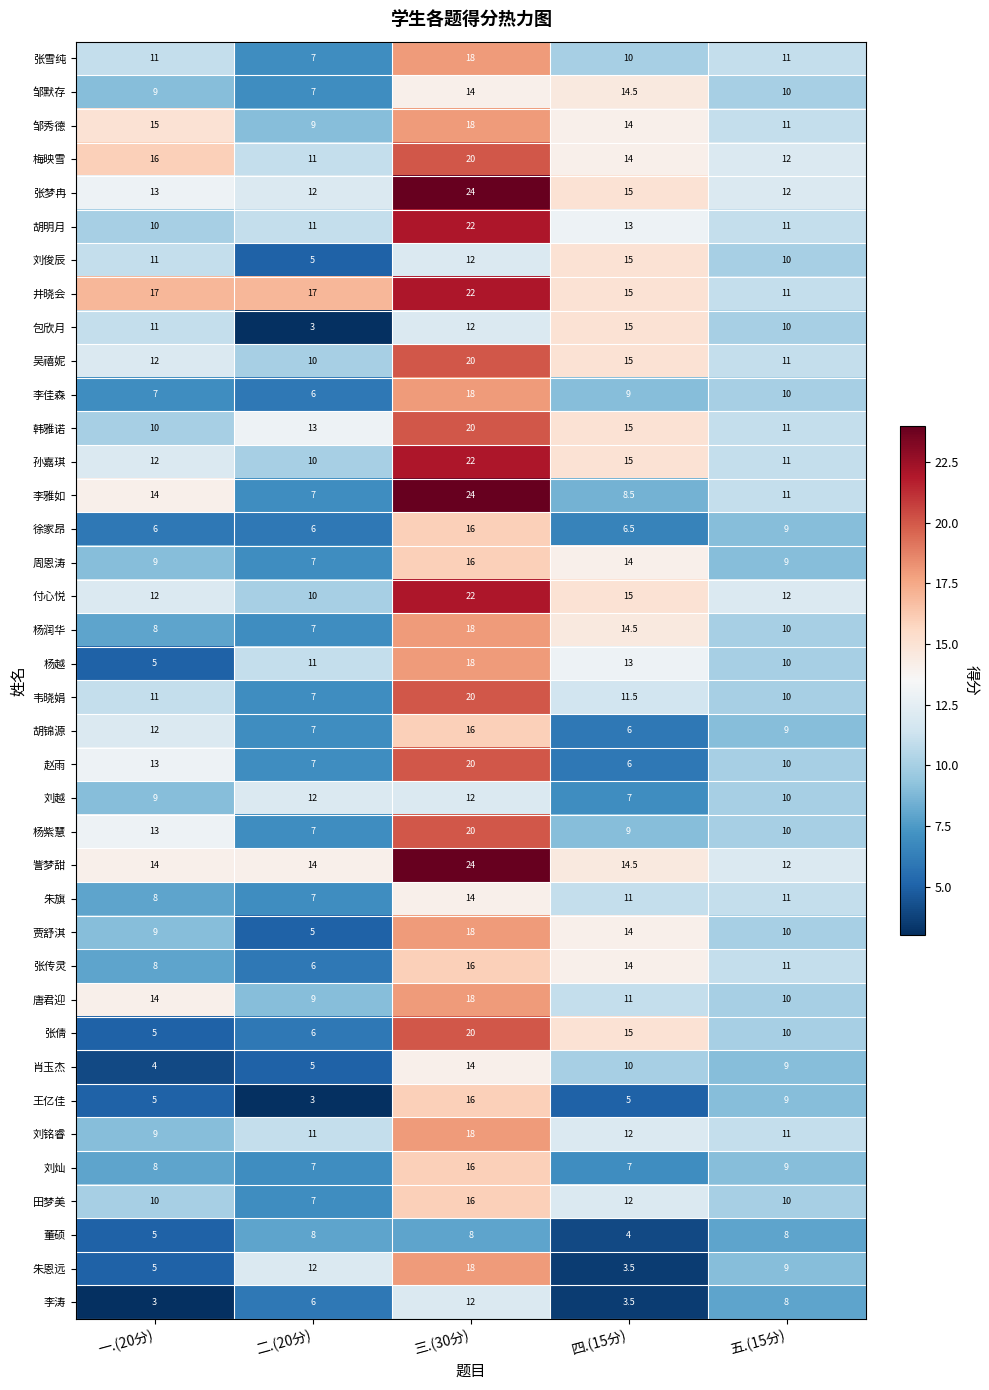

Which series changed the most between 三.(30分) and 五.(15分)?

李雅如